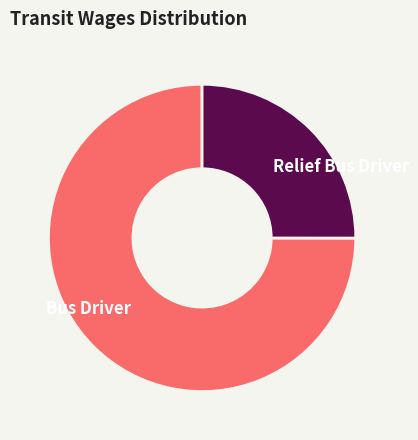

Approximately how many times larger is the value at Relief Bus Driver compared to Bus Driver?

0.3